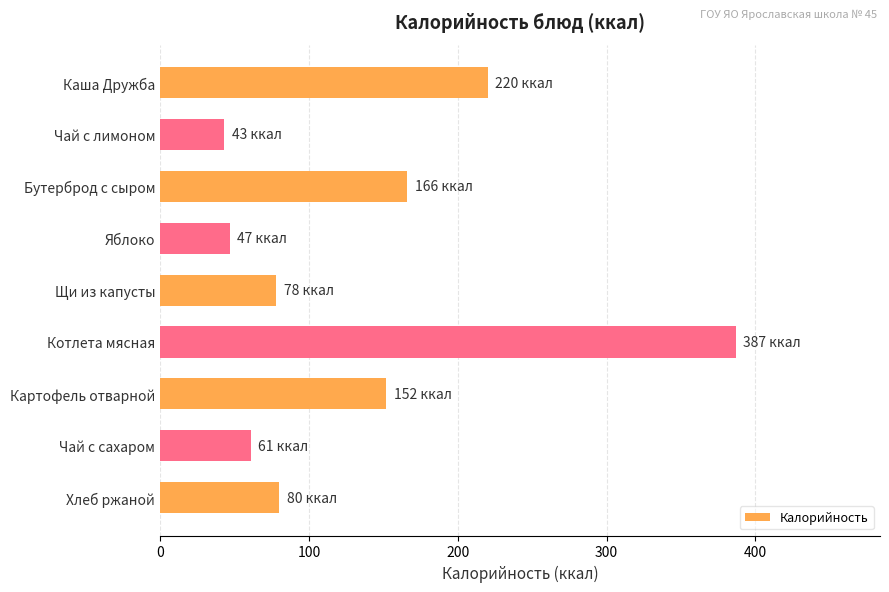

What is the sum of all values?

1234